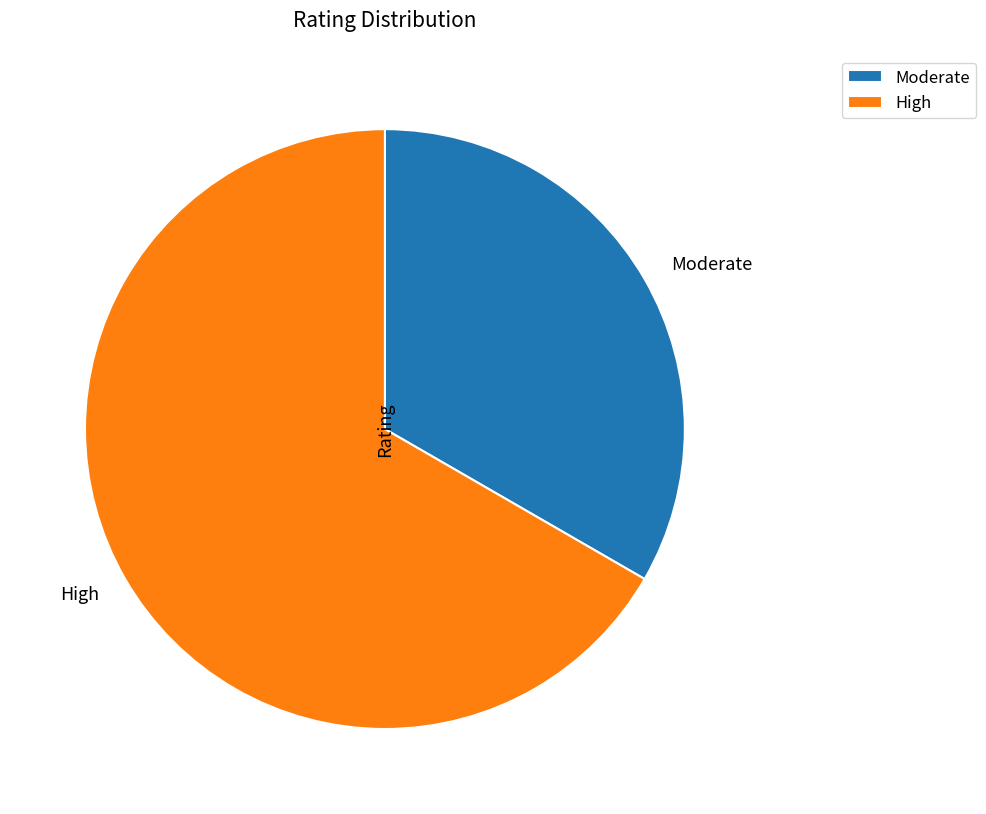

What is the largest slice in the pie chart?

High